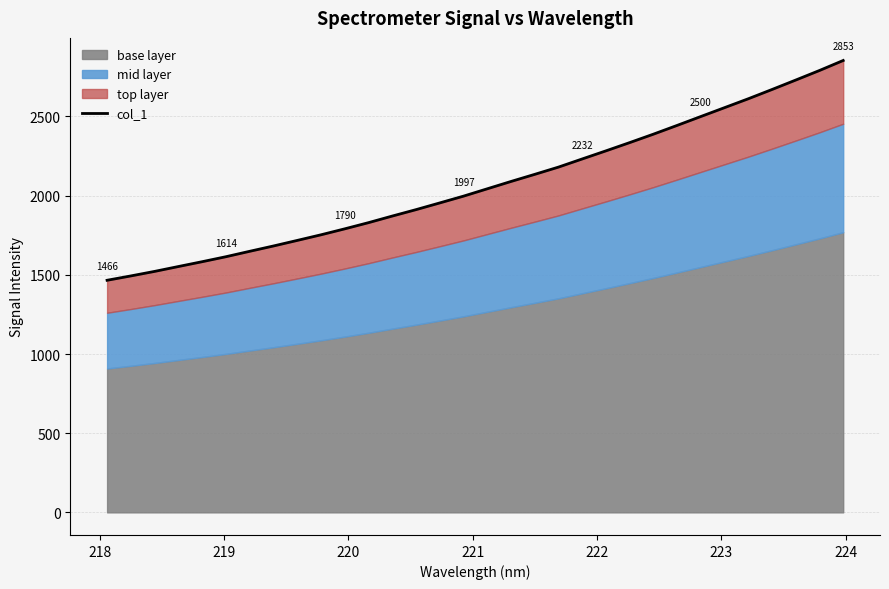

What is the smallest value displayed?

1465.6